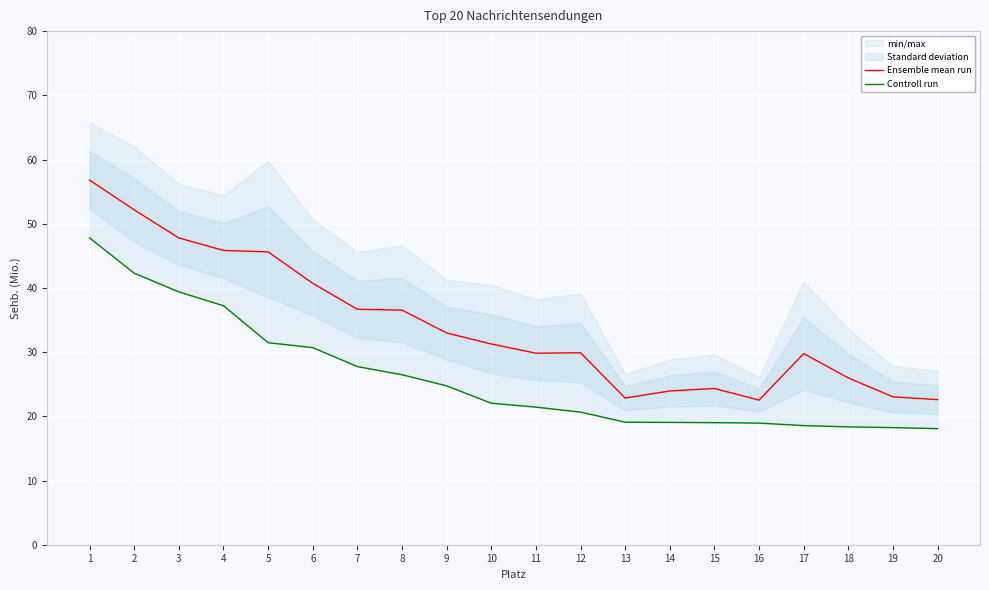

Rank the series by their maximum value, from highest to lowest.

Ensemble mean run, Controll run